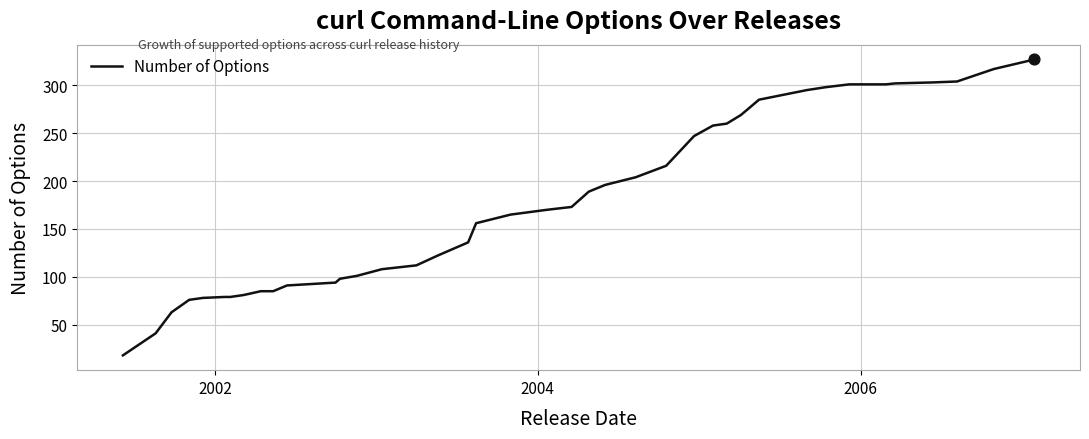

What is the smallest value displayed?

18